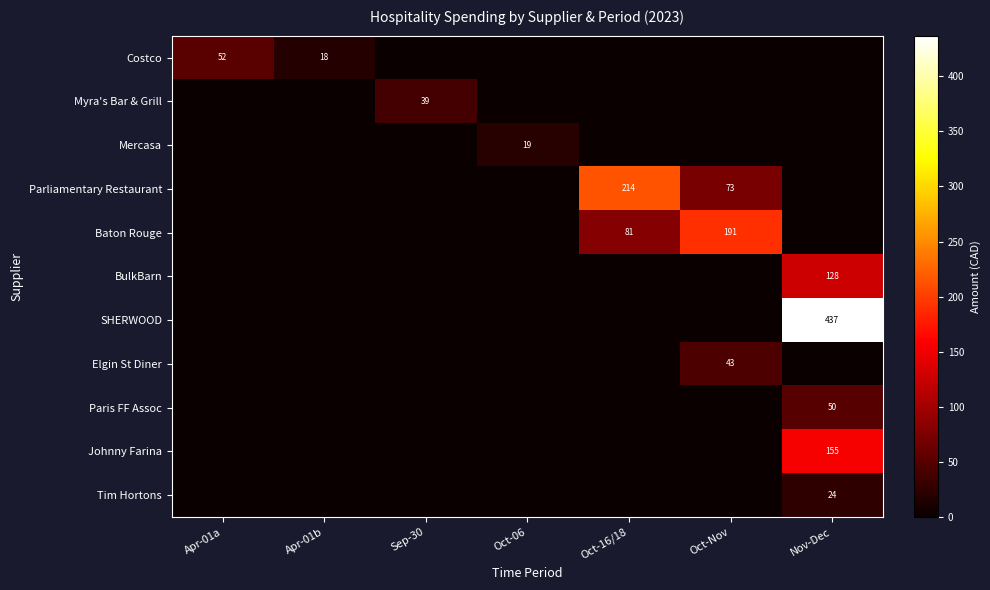

The value of Baton Rouge at Oct-Nov is 69. True or false?

False